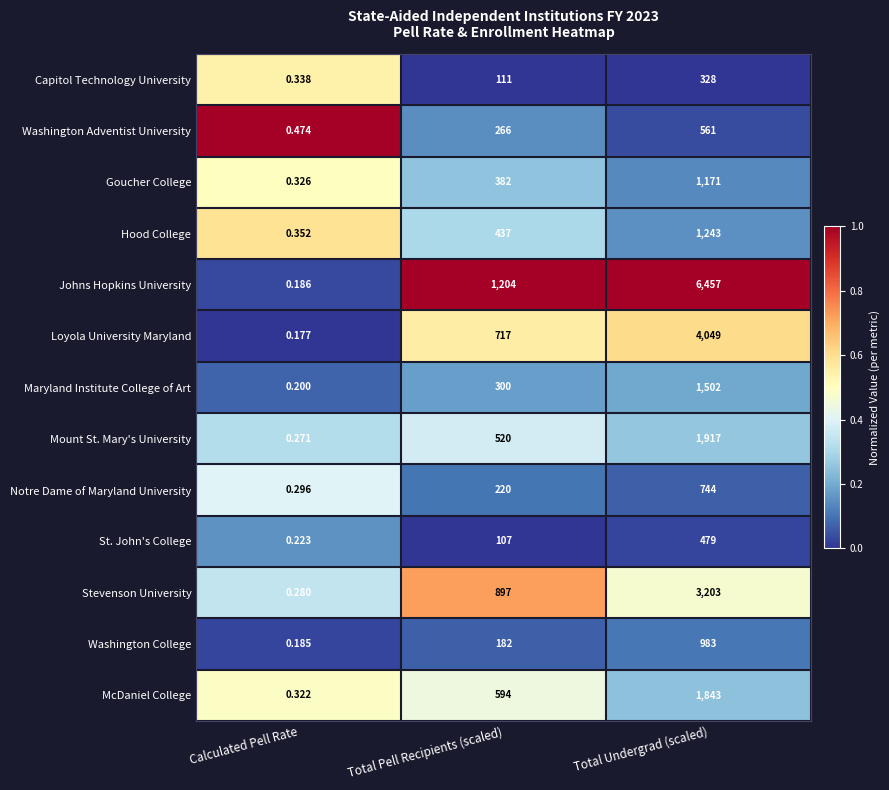

Rank the categories by Johns Hopkins University value from highest to lowest.

Total Undergrad (scaled), Total Pell Recipients (scaled), Calculated Pell Rate